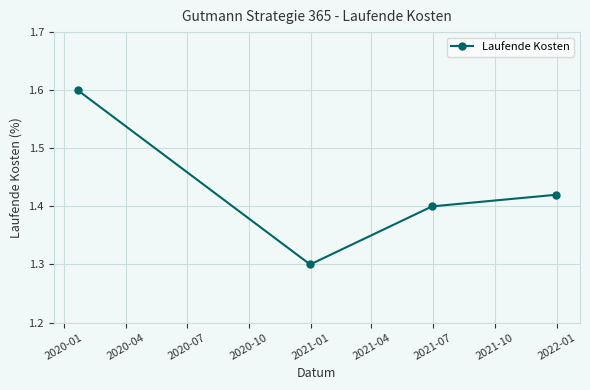

What is the sum of all values?

5.7